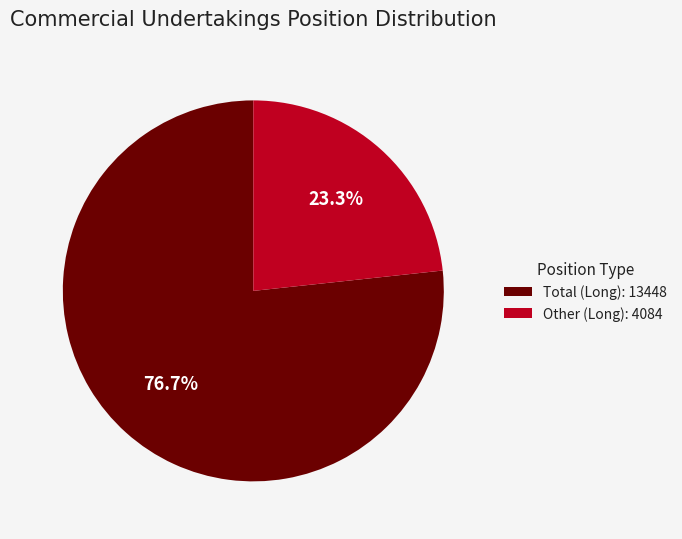

Which category has the smallest portion of the pie?

Other (Long): 4084